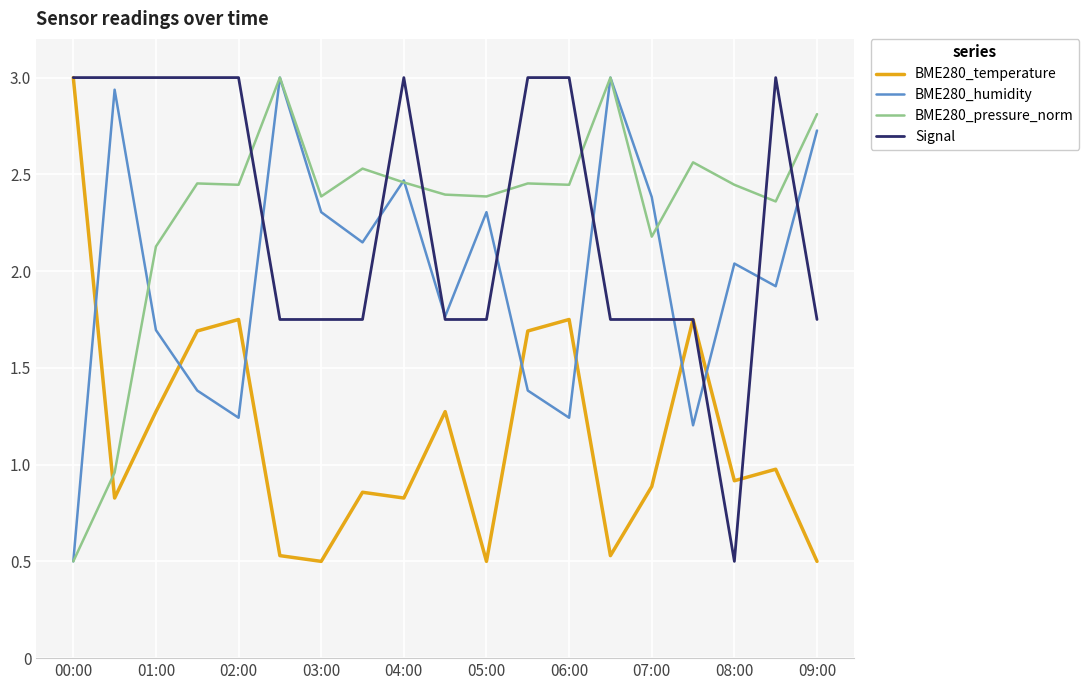

What is the minimum value for BME280_temperature?

0.5